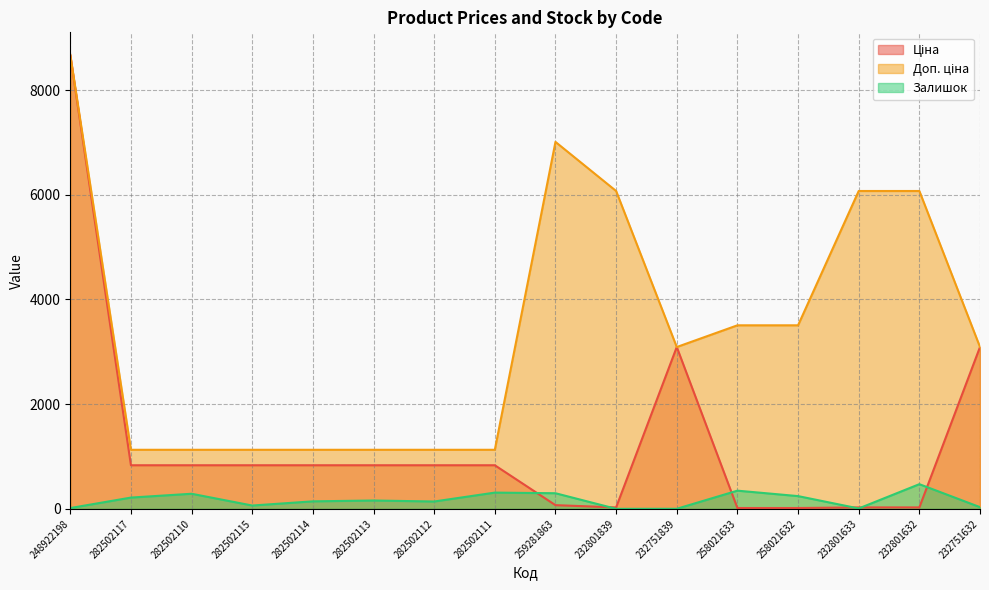

Where does the Ціна series first go above 832?

248922198